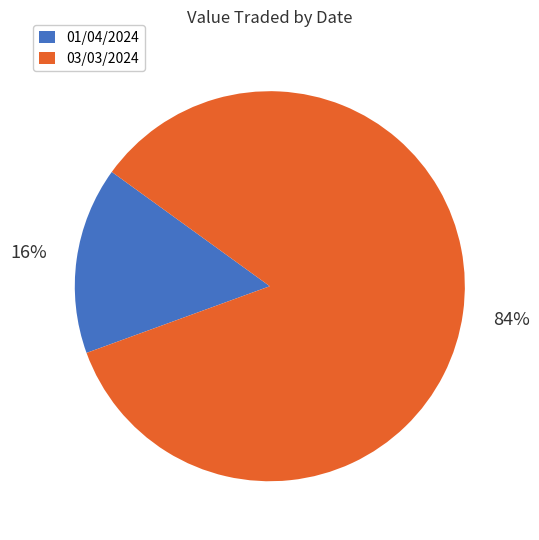

To the nearest percent, what is the average slice percentage?

50%